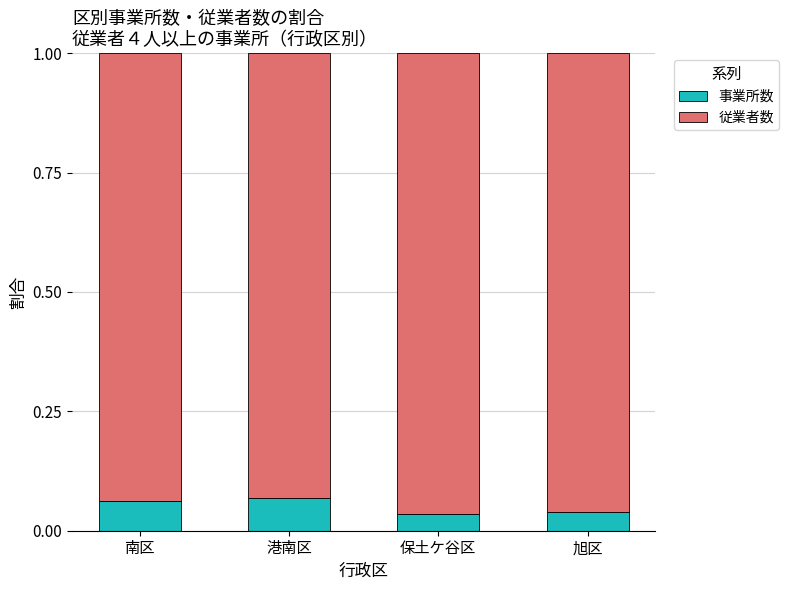

The value of 事業所数 at 旭区 is 0.1. True or false?

False